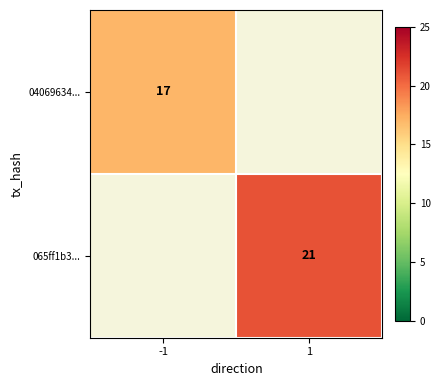

Is it true that 065ff1b3... equals 21 at 1?

True